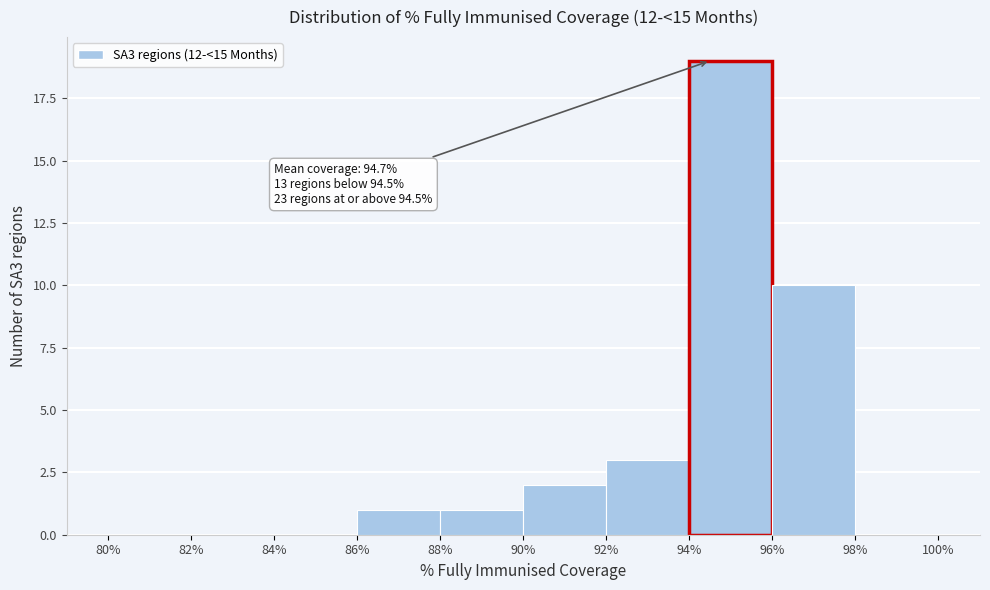

Which range on the x-axis has the tallest bar?

94% to 96%